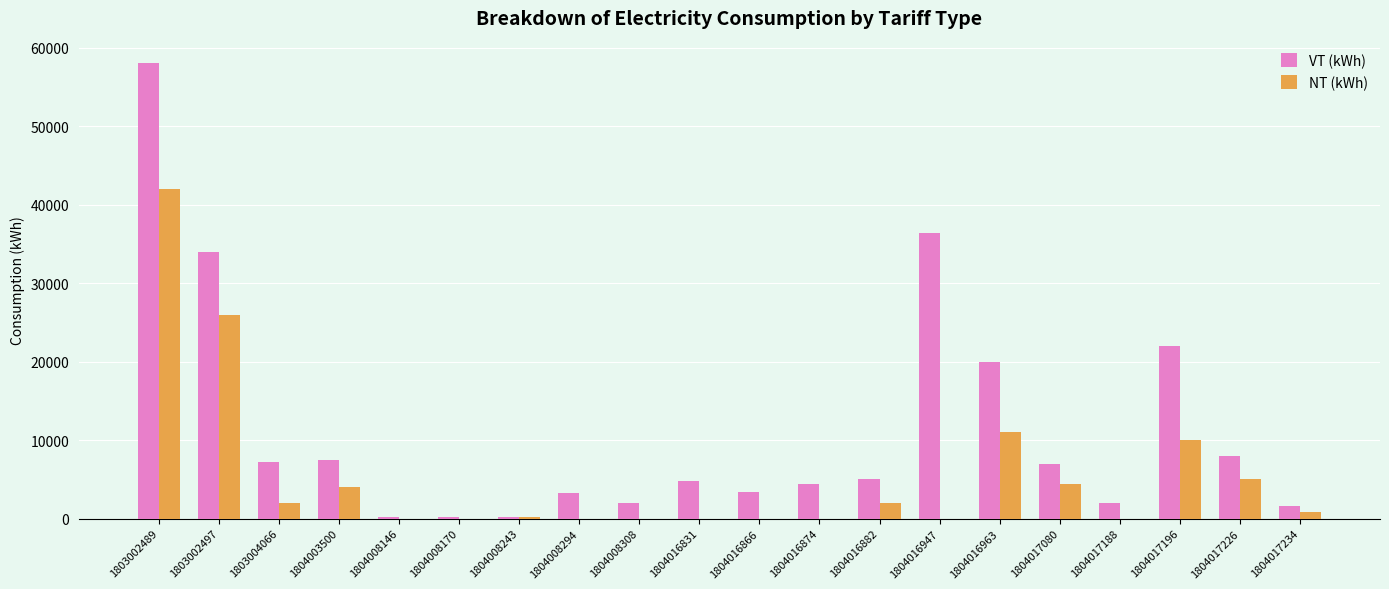

Is the value of NT (kWh) at 1804017226 greater than the value of VT (kWh) at 1804003500?

No